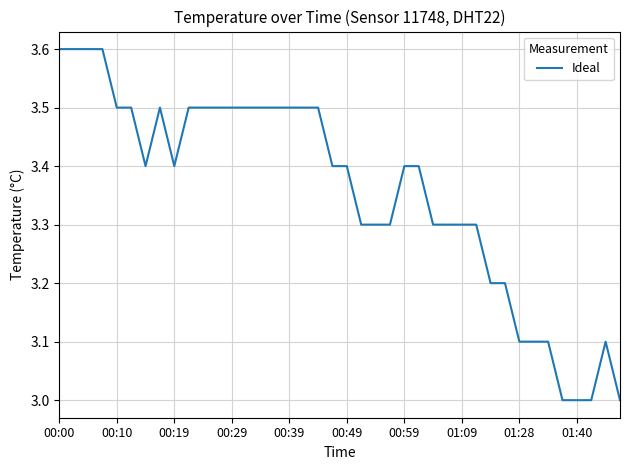

What is the greatest value displayed?

3.6